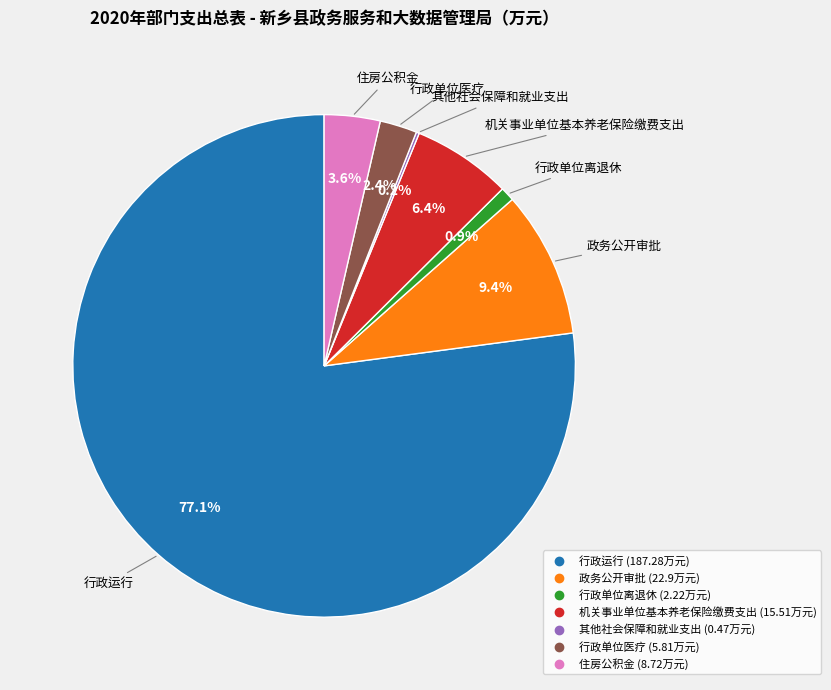

To the nearest percent, what portion does 行政单位离退休 represent?

1%